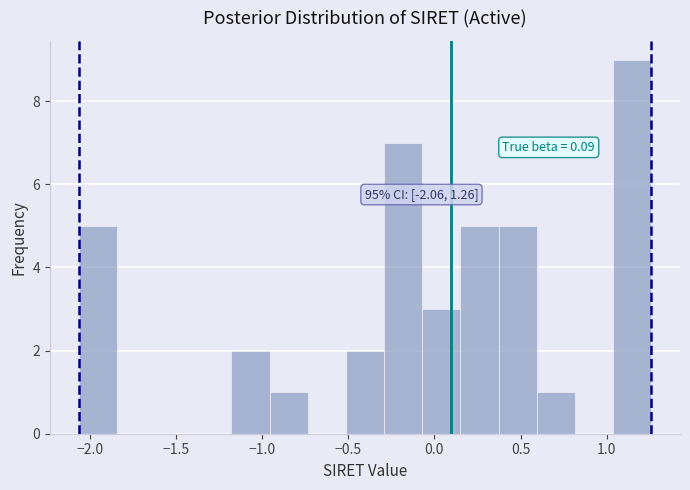

Which range on the x-axis has the tallest bar?

1.05 to 1.25